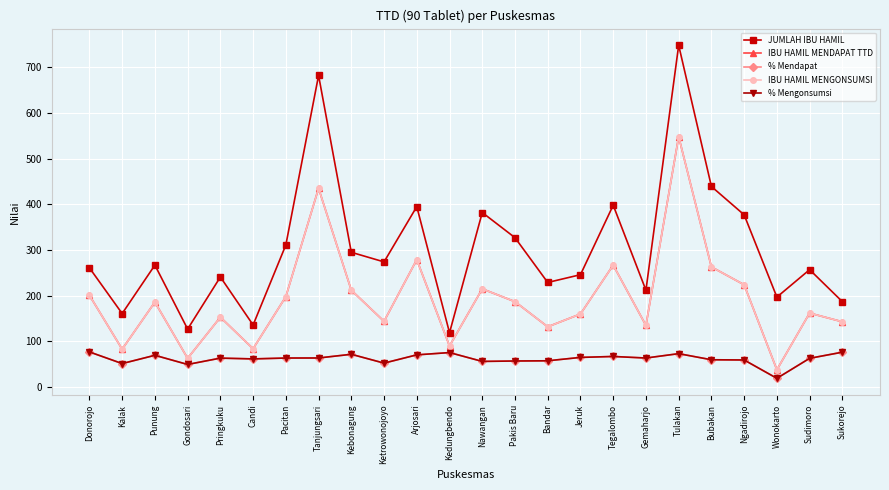

True or false: % Mengonsumsi and IBU HAMIL MENDAPAT TTD cross at least once.

False